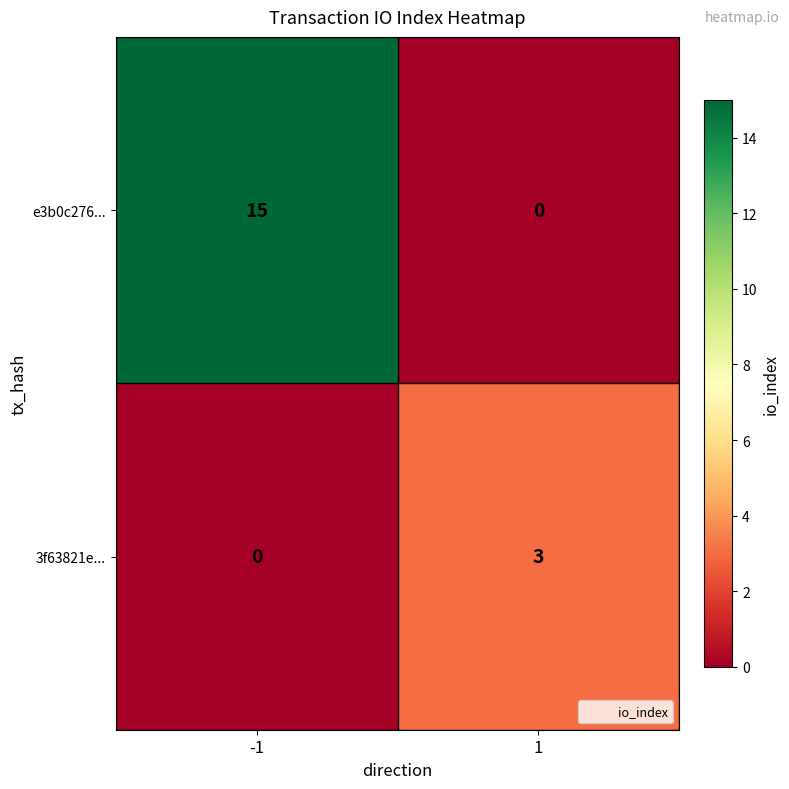

Reading left to right, list all the values displayed in this chart.

e3b0c276...: 15	0
3f63821e...: 0	3